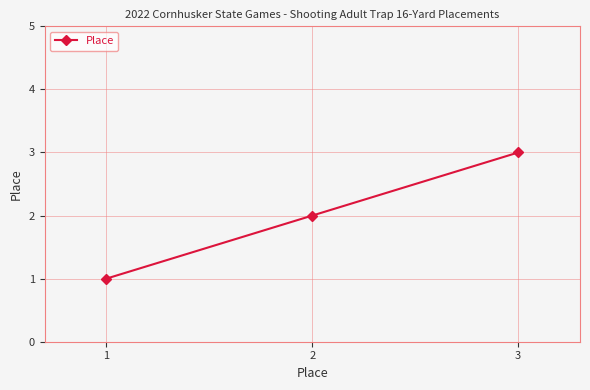

What is the change in value from 1 to 3?

+2